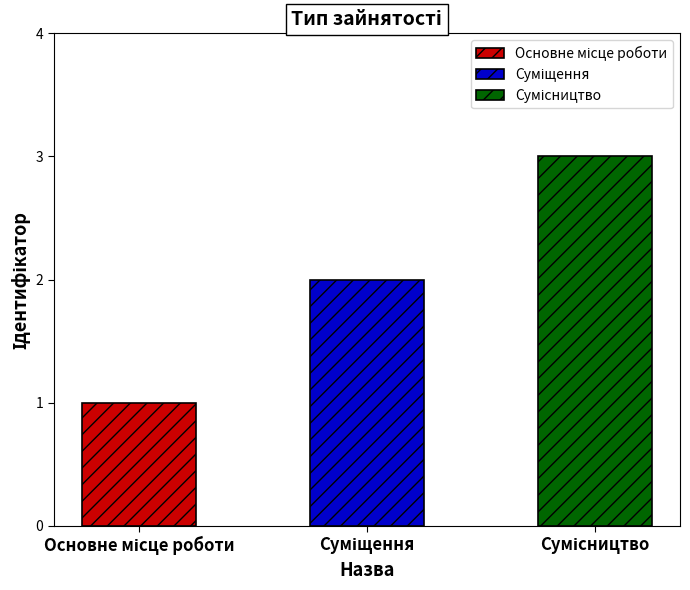

At which label is the value closest to 2?

Суміщення